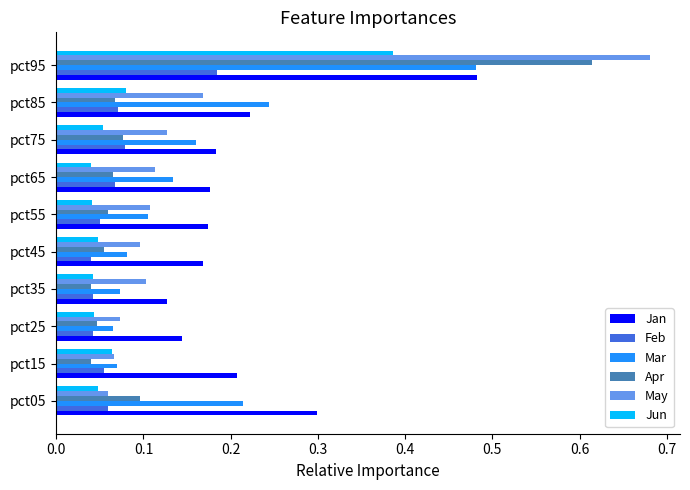

Which label corresponds to the largest value in the chart?

pct95